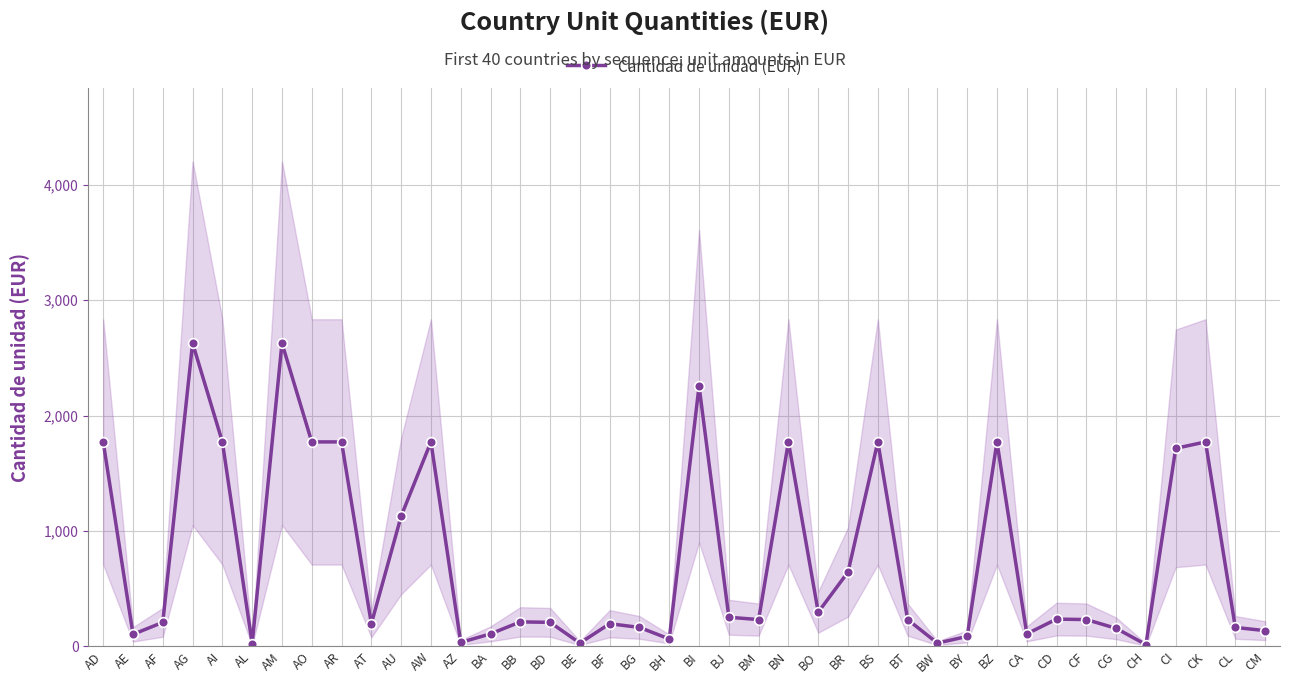

What is the label of the 8th point from the left?

AO